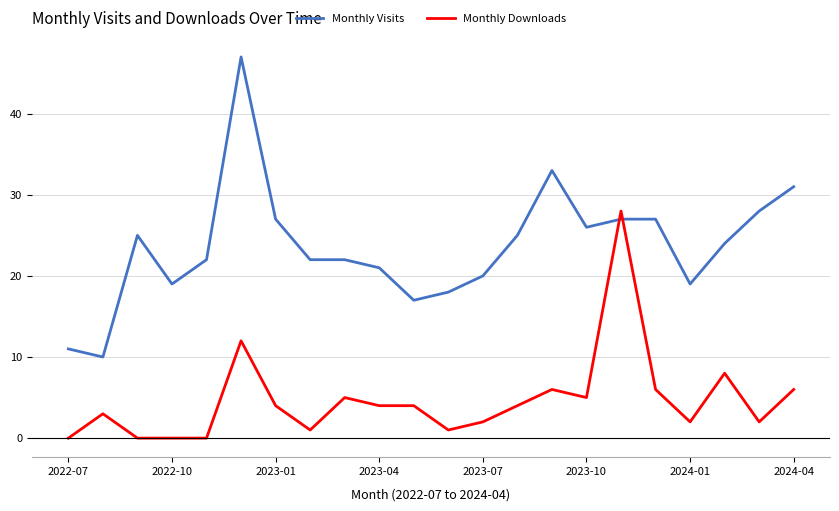

How many categories are shown in the chart?

22